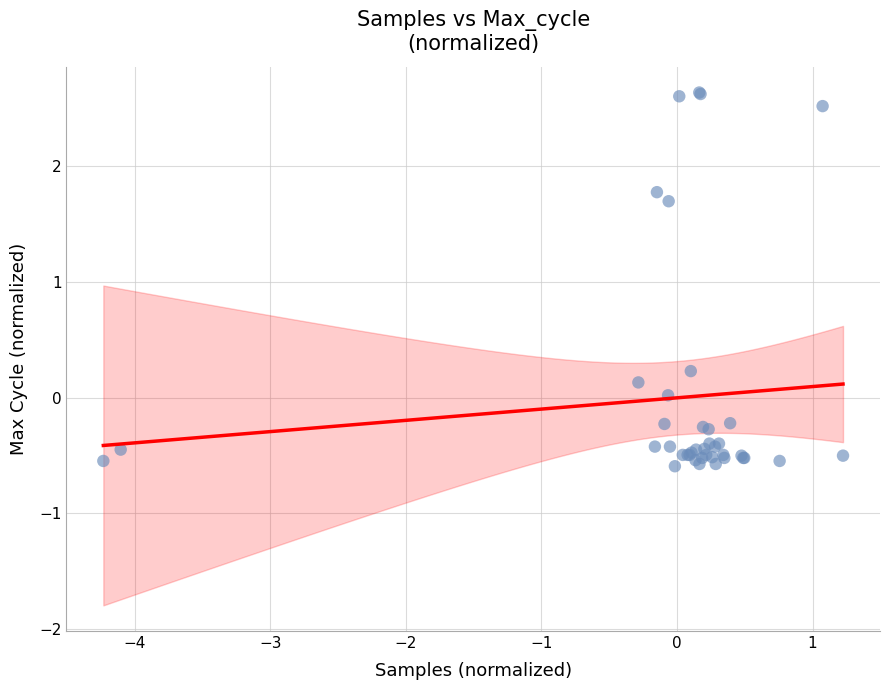

What Y value in the scatter plot is closest to 1?

1.7